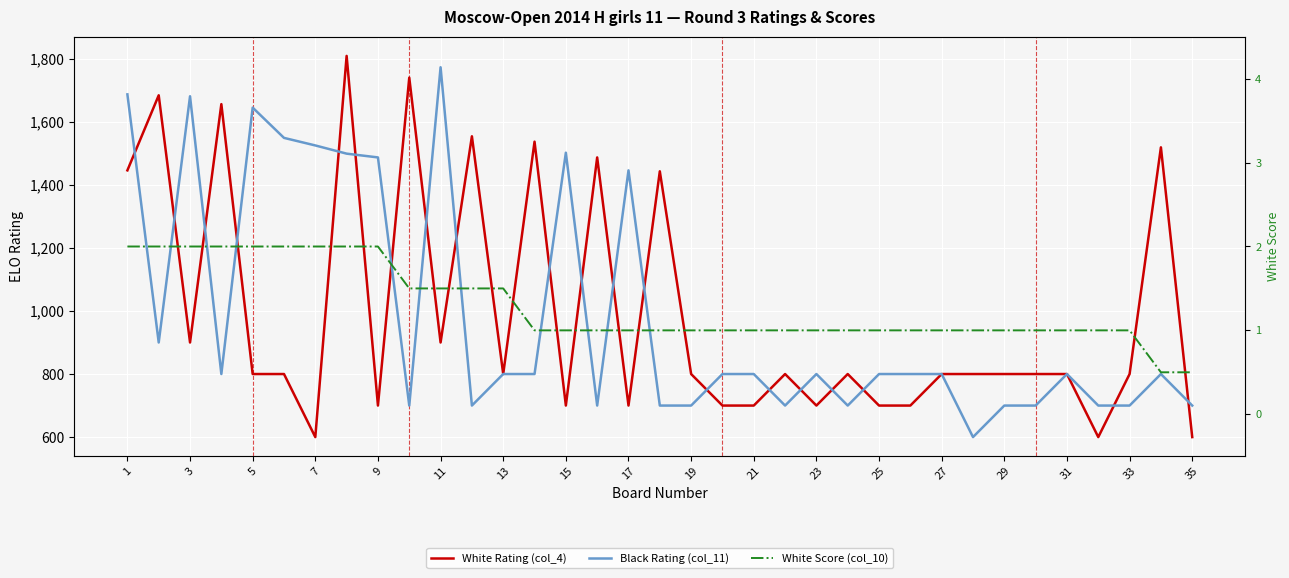

Reading right to left, what are all the values shown in this chart?

White Rating (col_4): 600.0	1519.0	800.0	600.0	800.0	800.0	800.0	800.0	800.0	700.0	700.0	800.0	700.0	800.0	700.0	700.0	800.0	1443.0	700.0	1487.0	700.0	1537.0	800.0	1554.0	900.0	1740.0	700.0	1809.0	600.0	800.0	800.0	1656.0	900.0	1684.0	1446.0
Black Rating (col_11): 700.0	800.0	700.0	700.0	800.0	700.0	700.0	600.0	800.0	800.0	800.0	700.0	800.0	700.0	800.0	800.0	700.0	700.0	1446.0	700.0	1502.0	800.0	800.0	700.0	1773.0	700.0	1487.0	1499.0	1525.0	1549.0	1645.0	800.0	1681.0	900.0	1687.0
White Score (col_10): 0.5	0.5	1.0	1.0	1.0	1.0	1.0	1.0	1.0	1.0	1.0	1.0	1.0	1.0	1.0	1.0	1.0	1.0	1.0	1.0	1.0	1.0	1.5	1.5	1.5	1.5	2.0	2.0	2.0	2.0	2.0	2.0	2.0	2.0	2.0